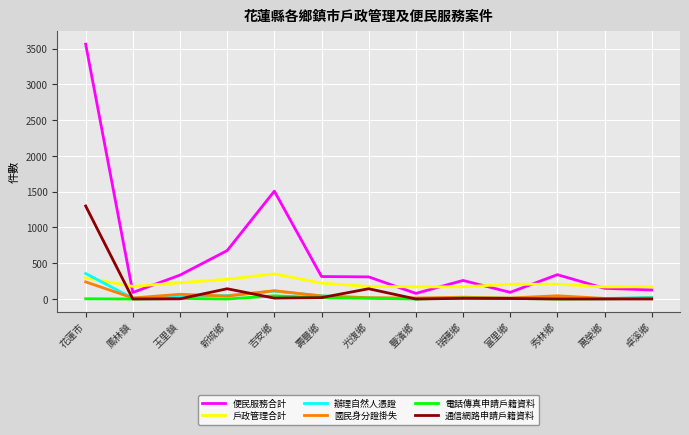

The value of 便民服務合計 at 富里鄉 is 93. True or false?

True